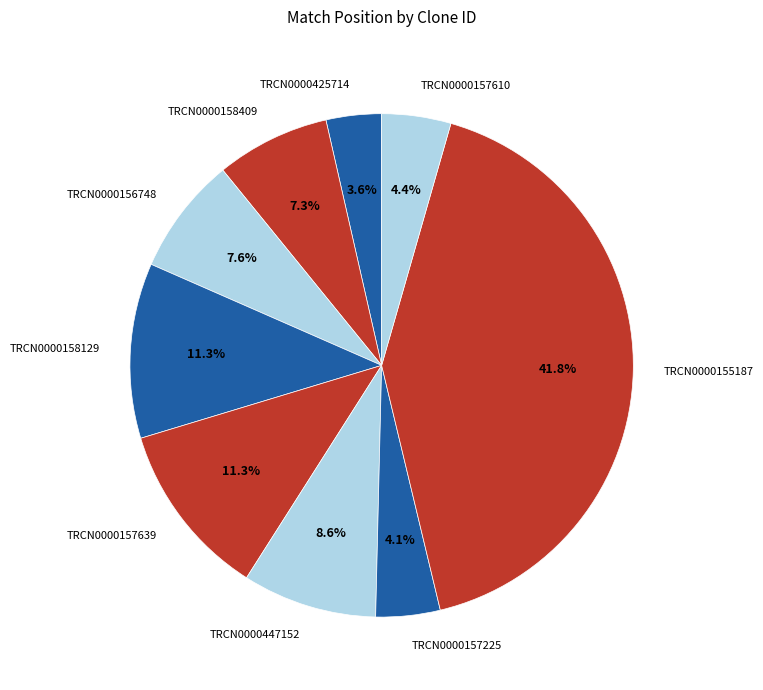

How much of the chart is everything except TRCN0000157225?

95.9%